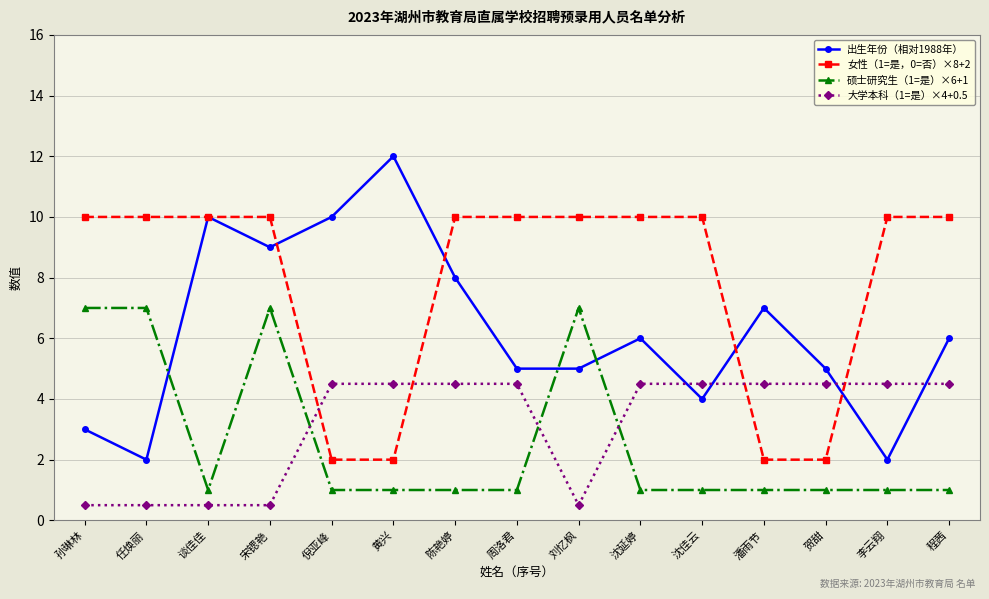

What is the average value of the 硕士研究生（1=是）×6+1 series?

2.6